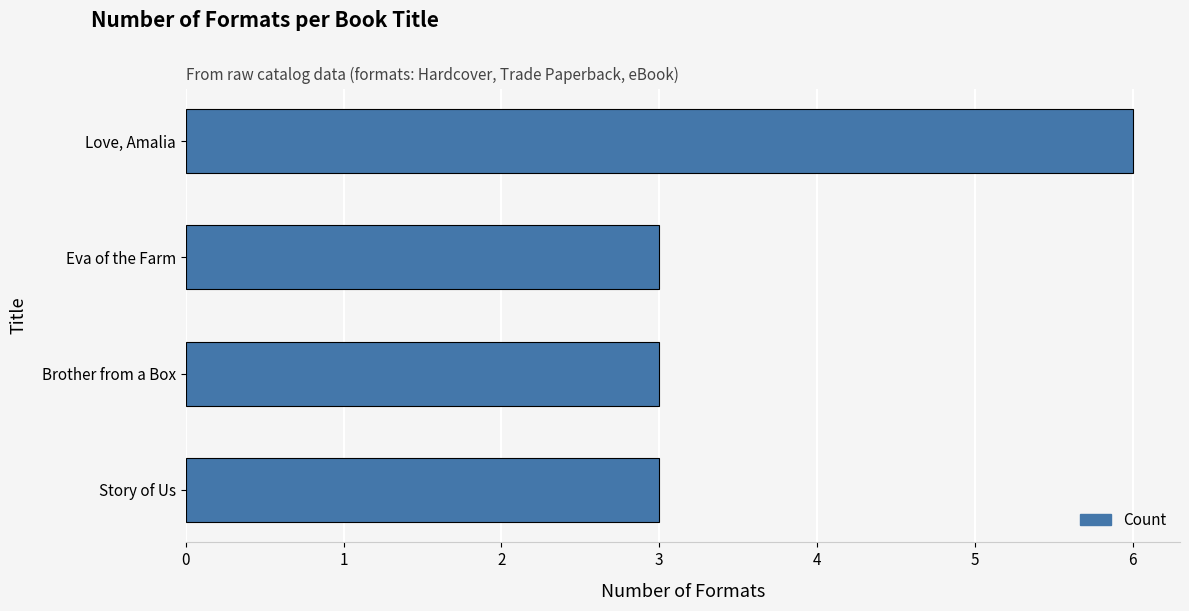

Are the bars horizontal?

Yes